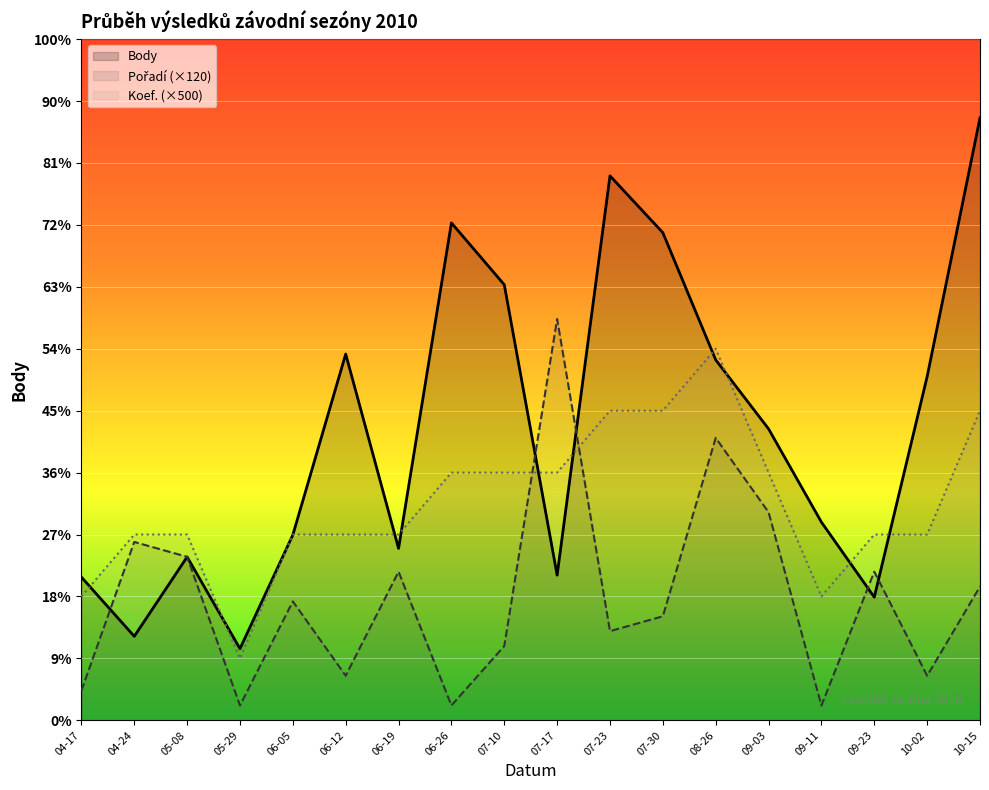

What are all the series names shown in the legend?

Body, Pořadí, Koef.